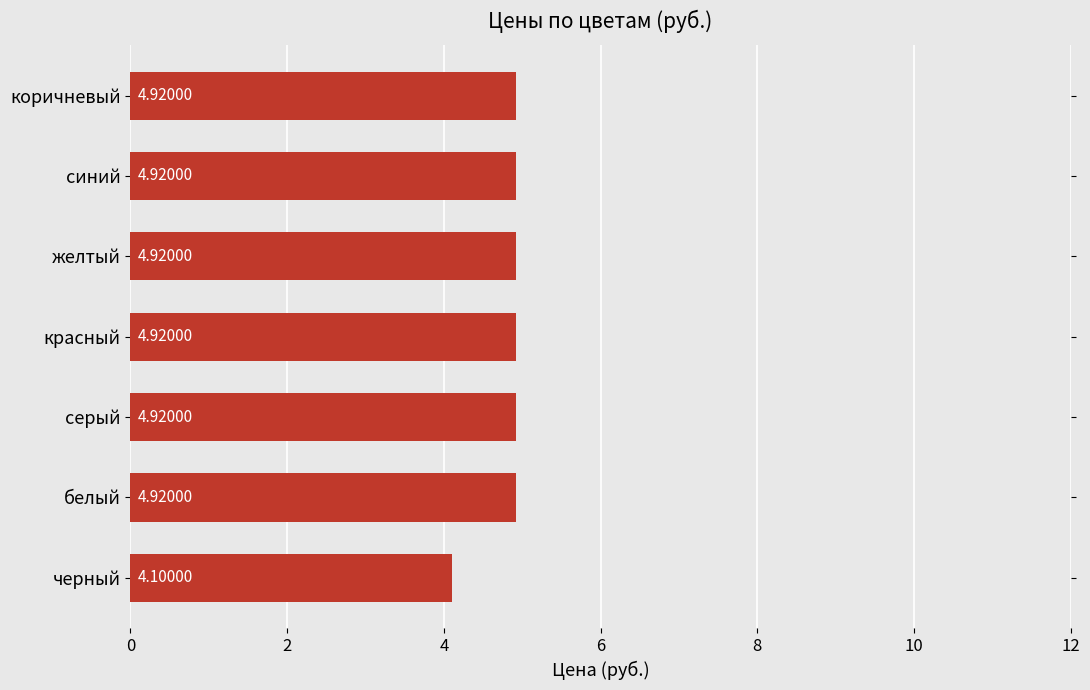

What is the smallest value displayed?

4.1